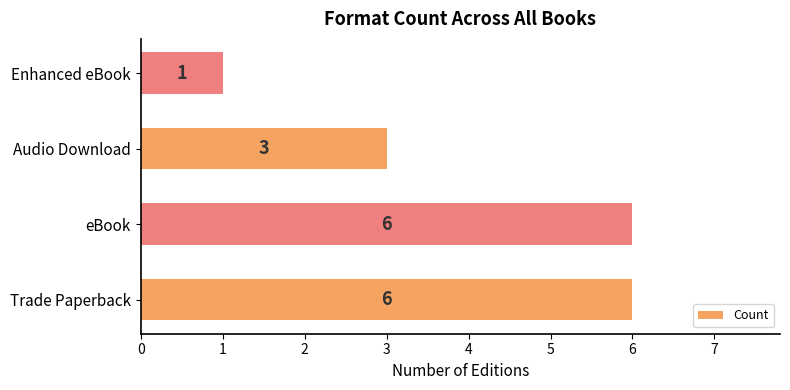

The chart shows a value of 3 at Audio Download. True or false?

True